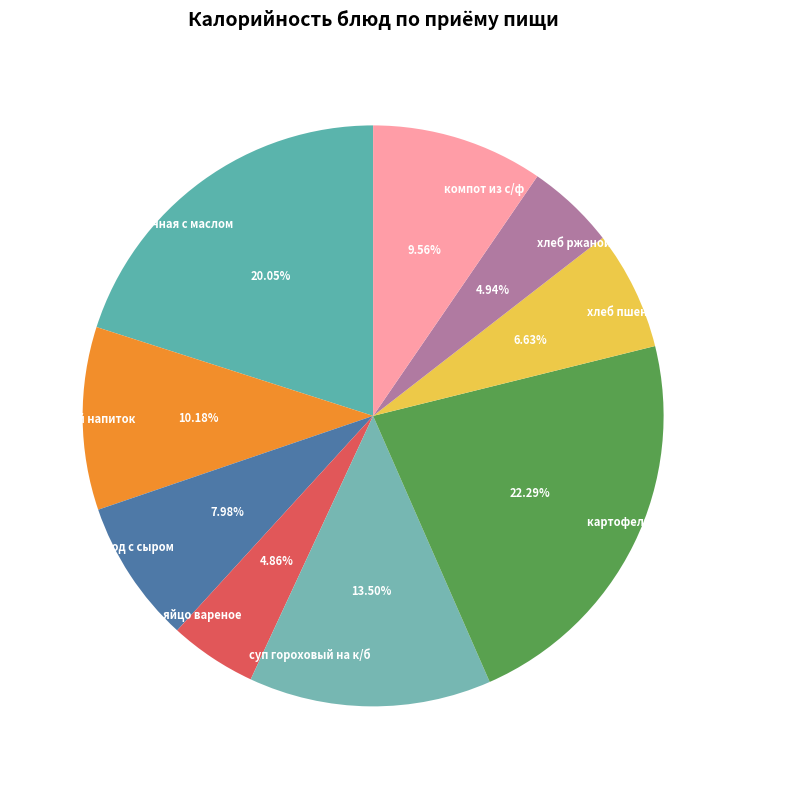

Which category has the biggest portion of the pie?

картофель туш с куриной куриной